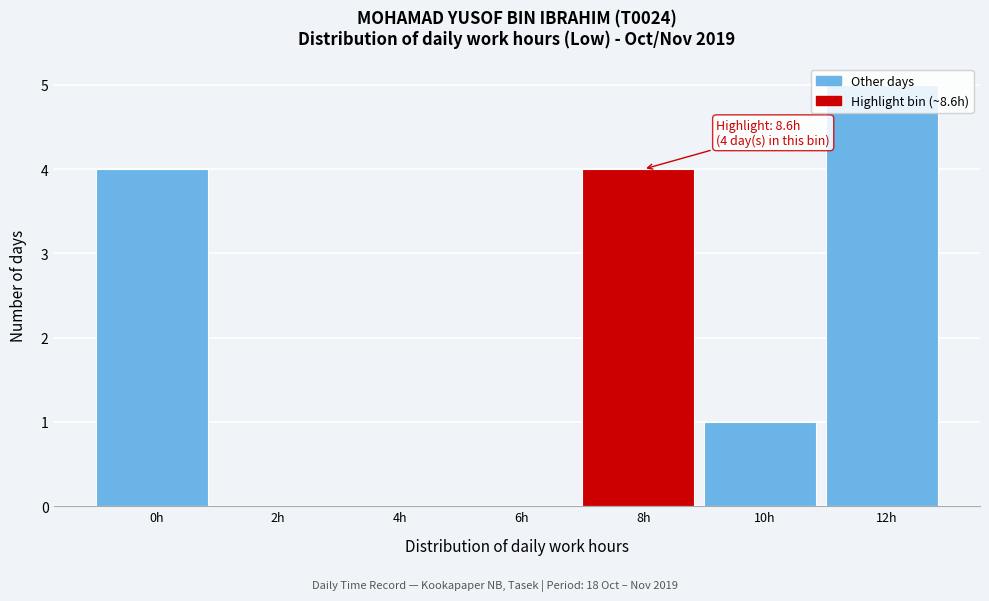

The chart shows a value of 1 at 10h. True or false?

True